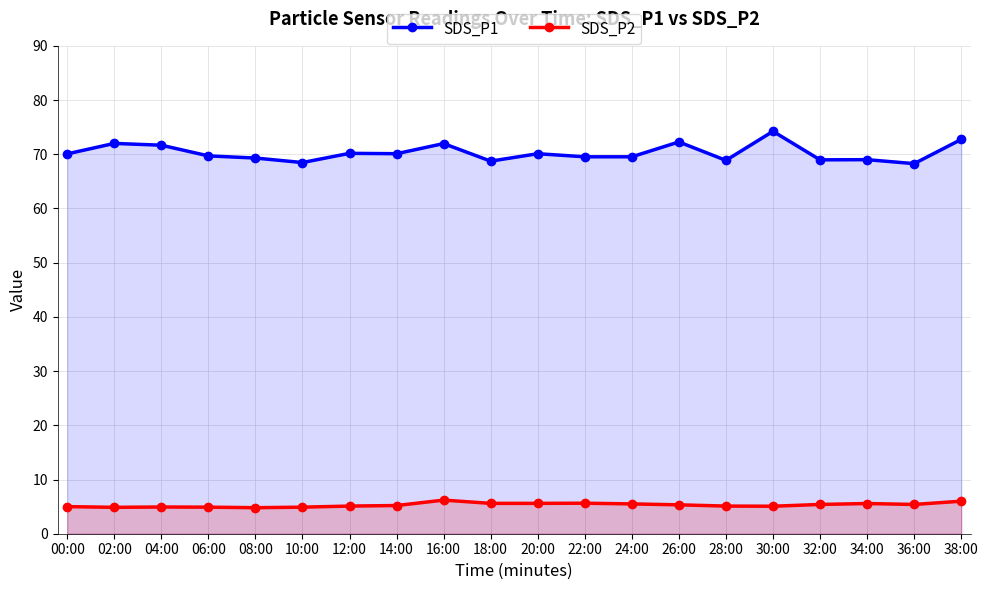

Does the chart have visible grid lines?

Yes